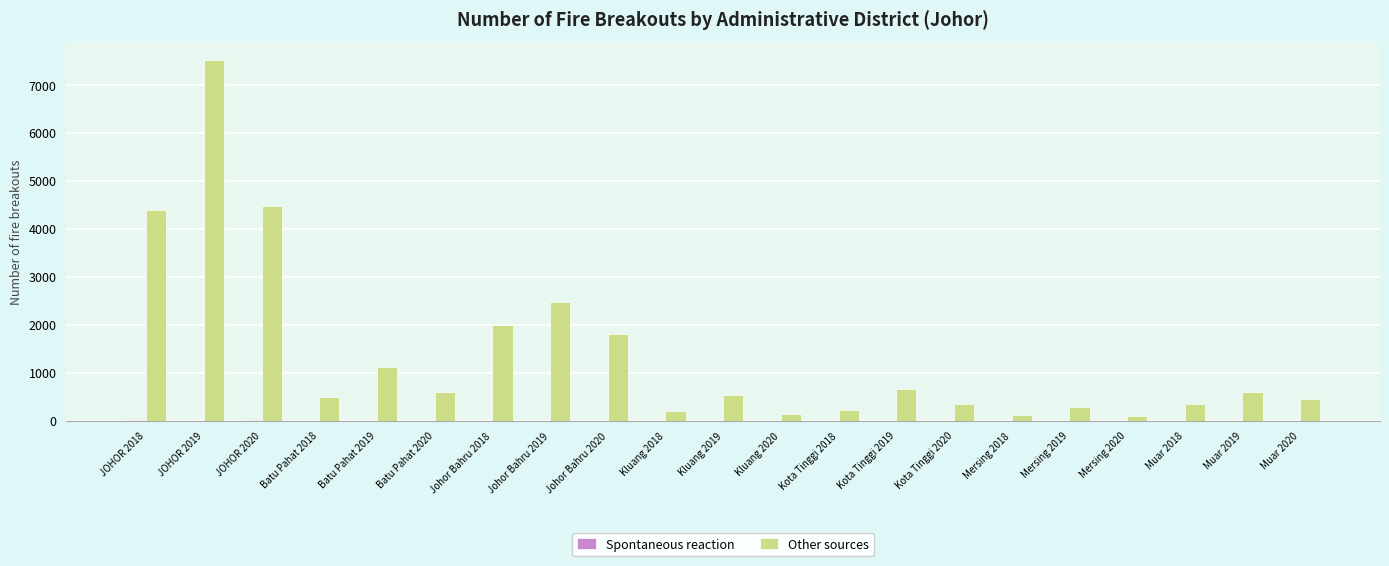

Are the bars horizontal?

No